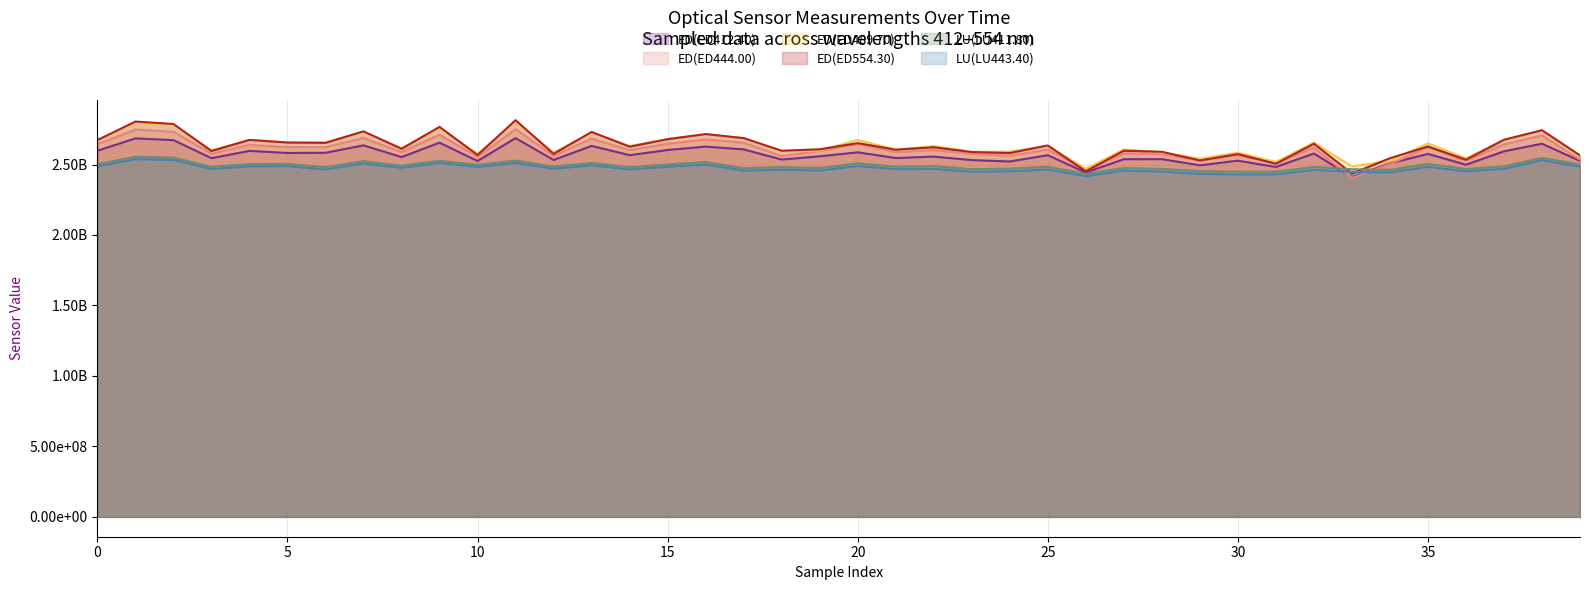

In LU(LU411.80), how many points are higher than both neighbors (excluding endpoints)?

15